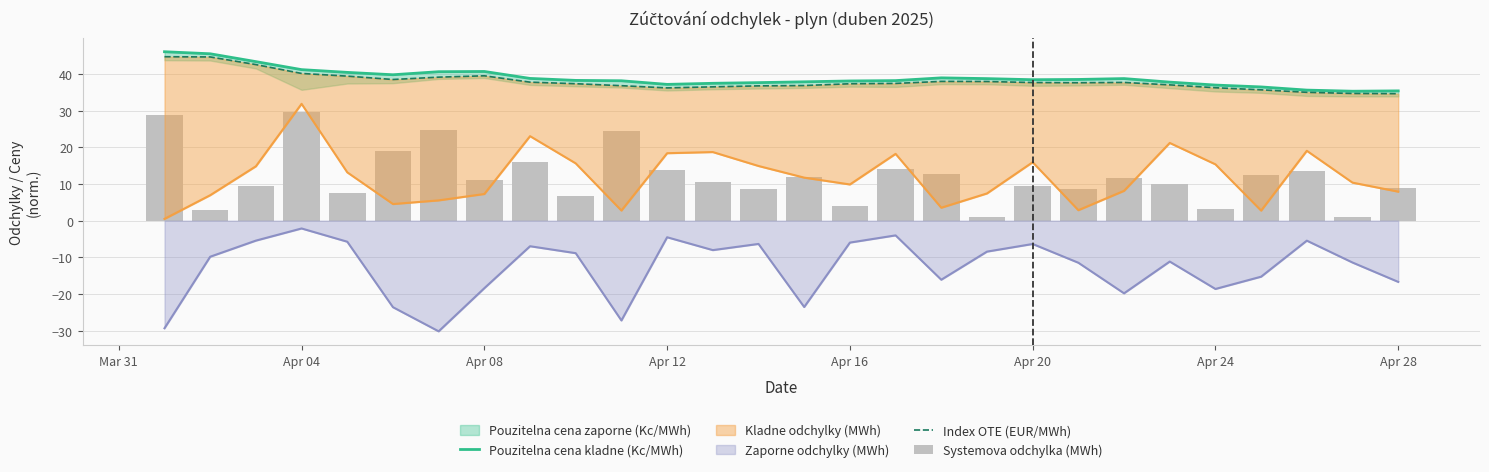

The value of Zaporne odchylky (MWh) at Apr 16 is -6.0. True or false?

True